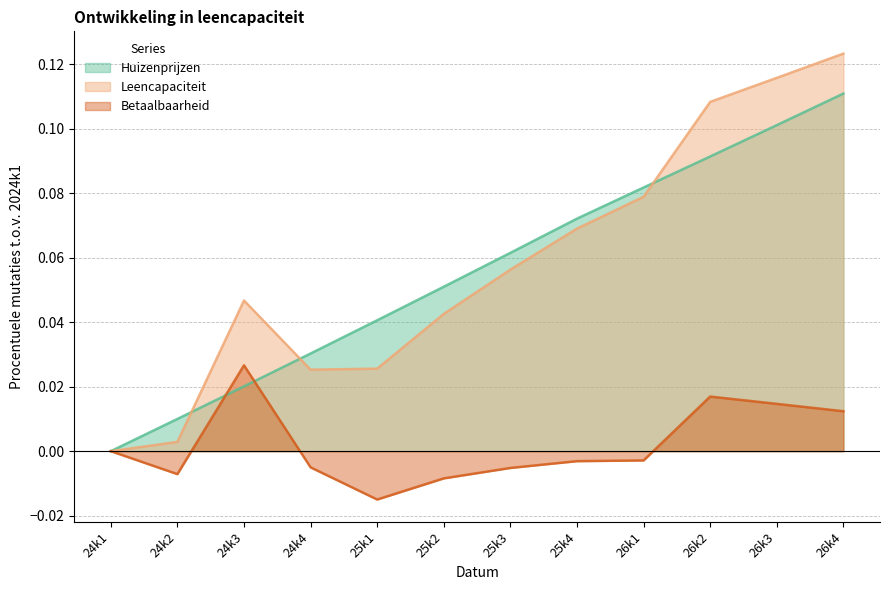

In Betaalbaarheid, how many points are lower than both neighbors (excluding endpoints)?

2